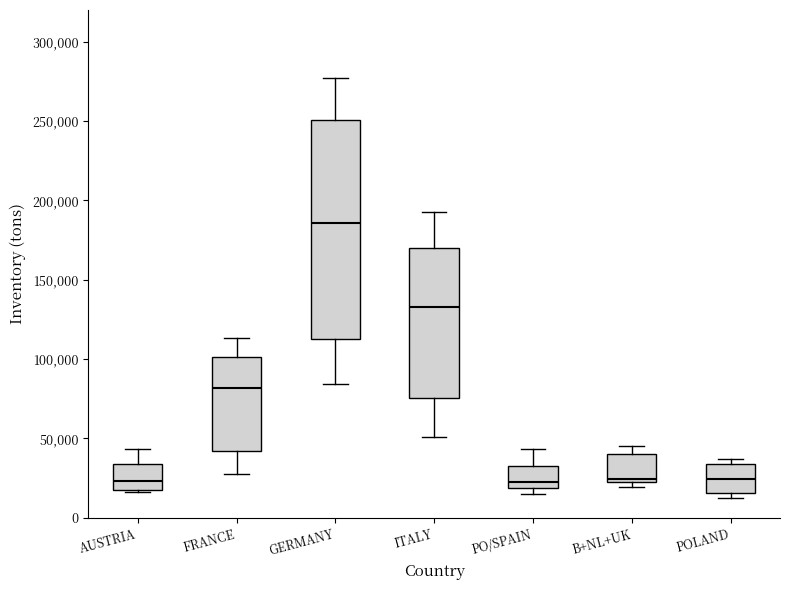

Where does the upper whisker of the box for AUSTRIA end on the y-axis? The values are not printed on the chart, so give them approximately, as read against the axis.

45000